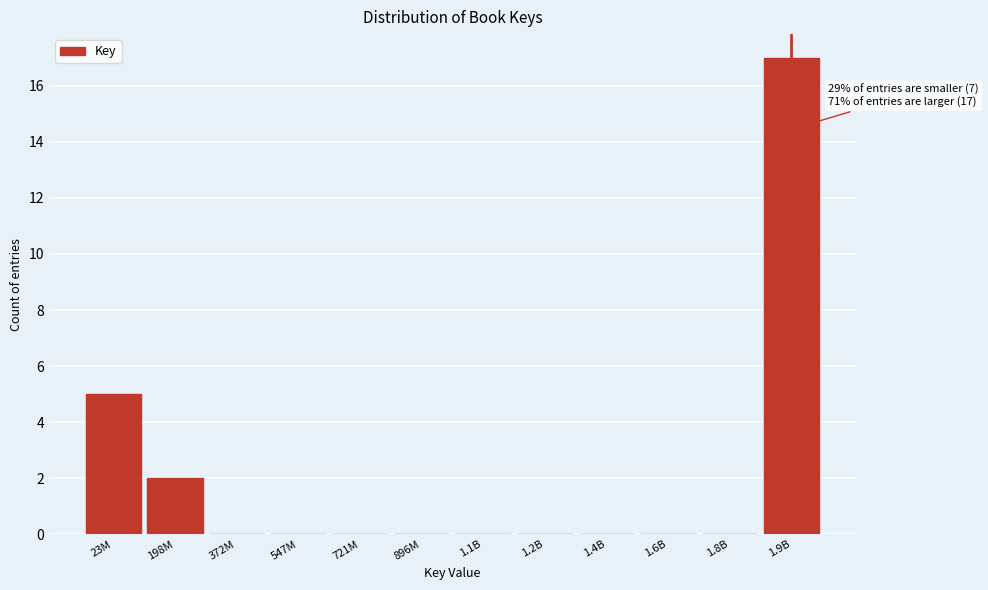

Reading left to right, what are all the values shown in this chart?

23M=5	198M=2	372M=0	547M=0	721M=0	896M=0	1.1B=0	1.2B=0	1.4B=0	1.6B=0	1.8B=0	1.9B=17